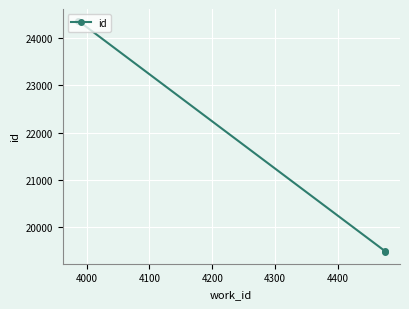

How many lines are shown in the chart?

1